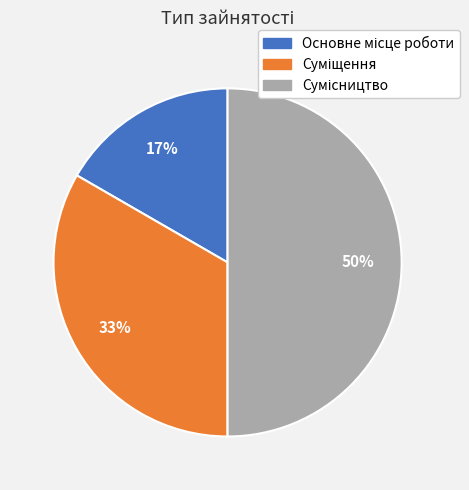

To the nearest percent, what is the average slice percentage?

33%